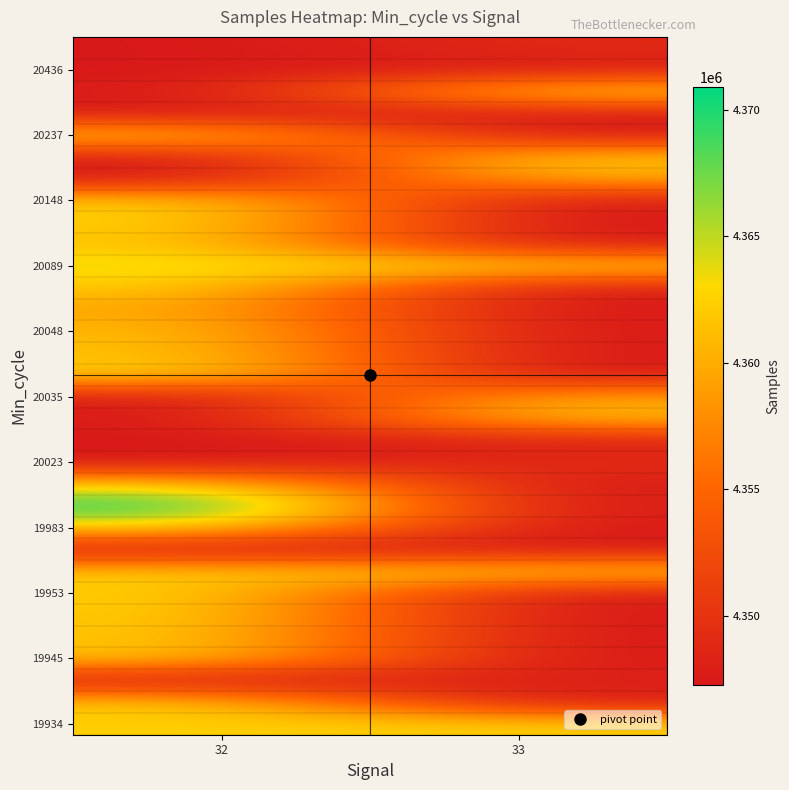

What is the greatest value displayed?

4370904